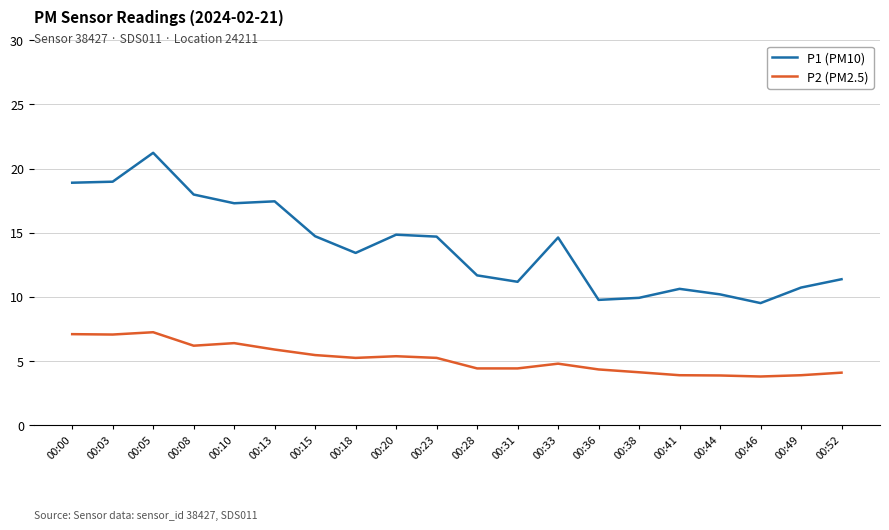

At which category does the chart reach its peak across all series?

00:05